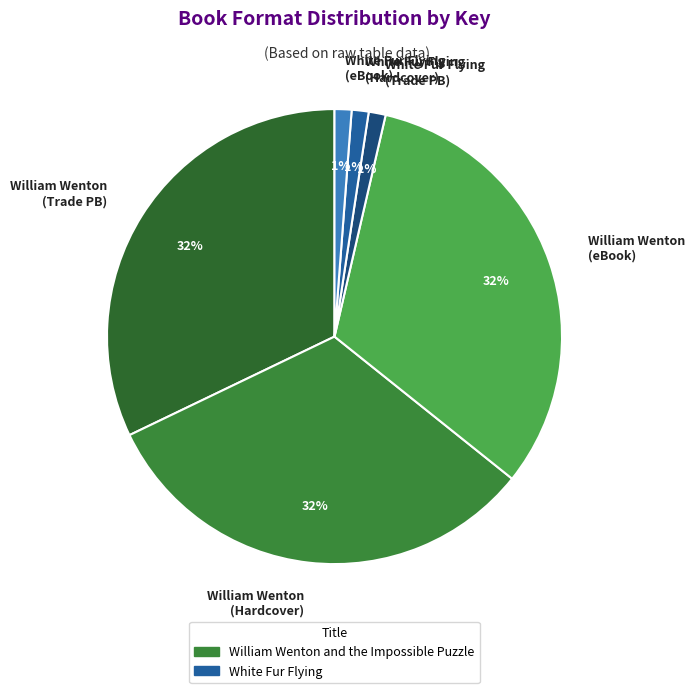

How many slices are in this pie chart?

6